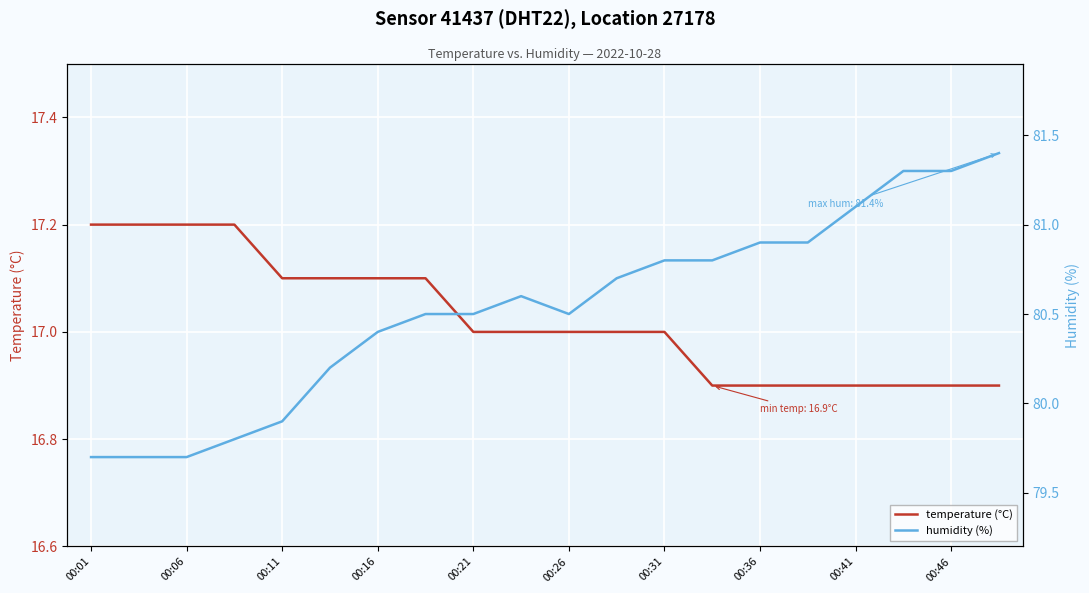

True or false: temperature (°C) and humidity (%) intersect in this chart.

False